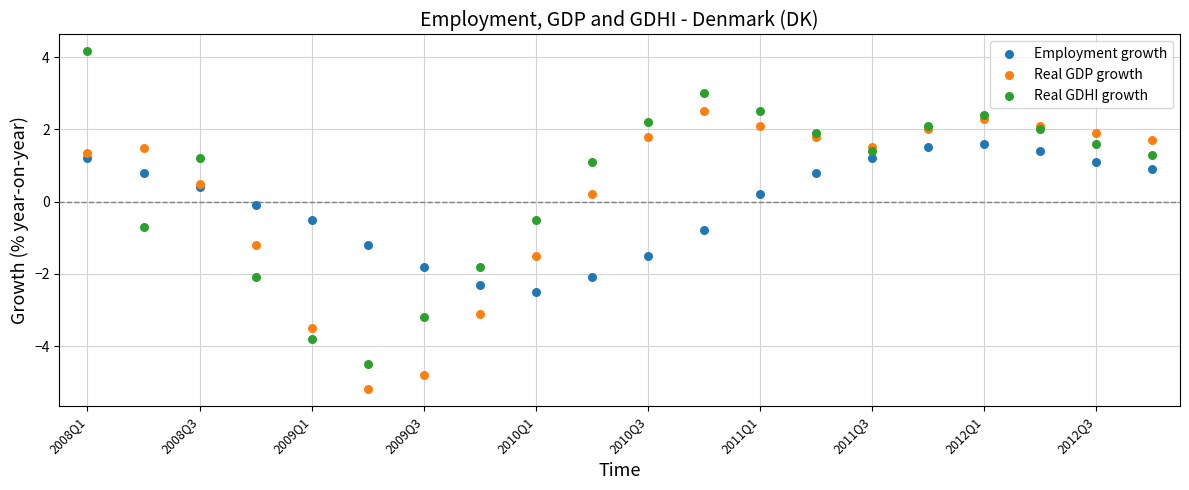

Which series has the largest Y range (max minus min)?

Real GDHI growth